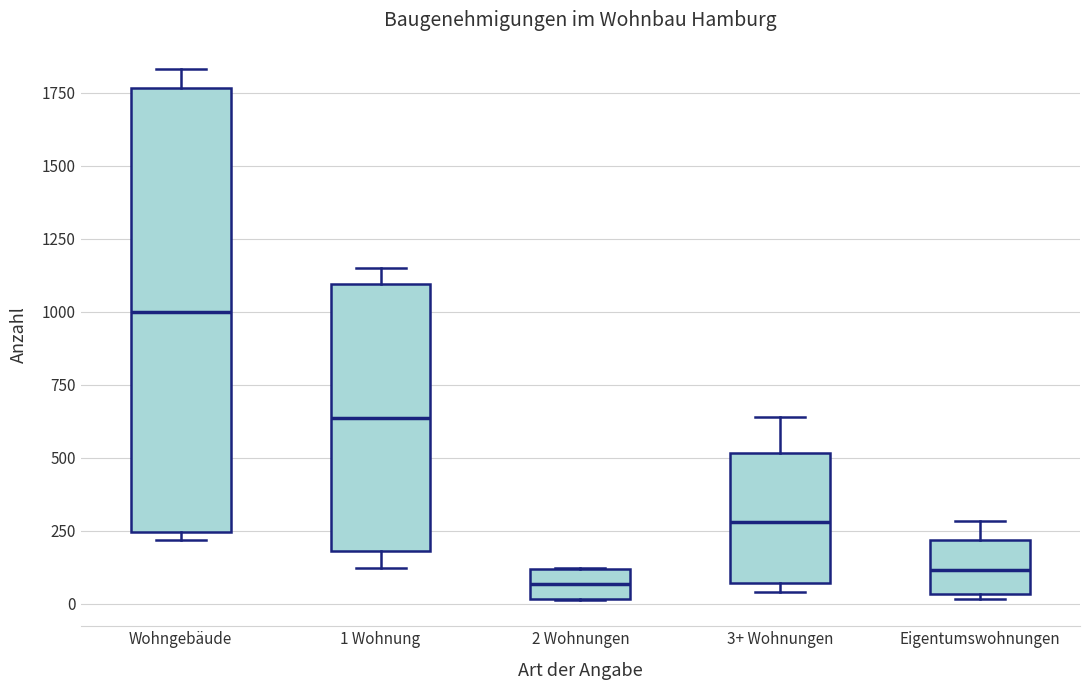

Which box has the highest median line?

Wohngebäude